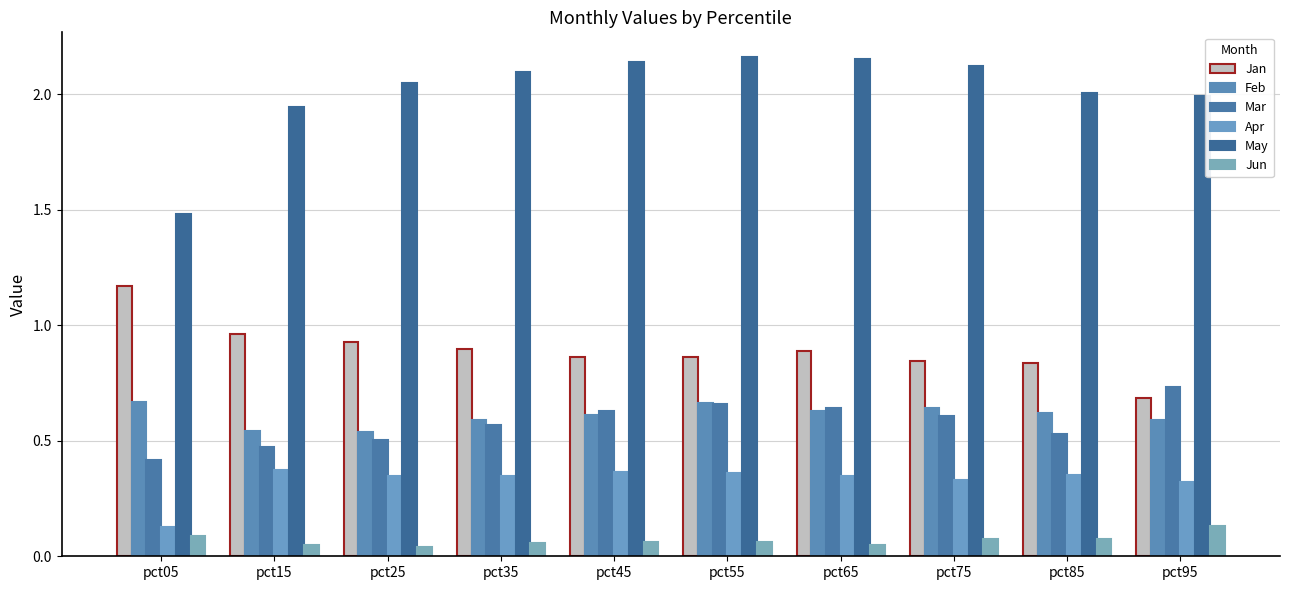

What are all the series names shown in the legend?

Jan, Feb, Mar, Apr, May, Jun